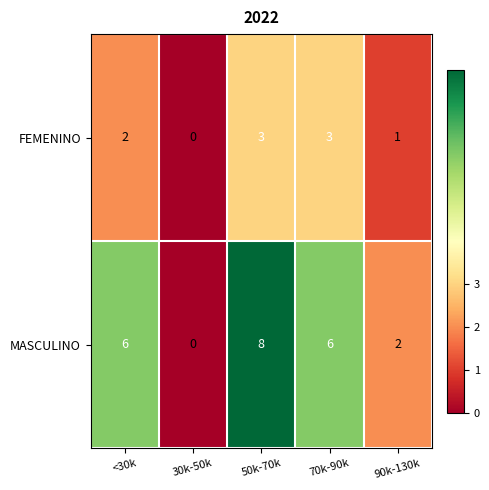

What is the total value across all series at <30k?

8